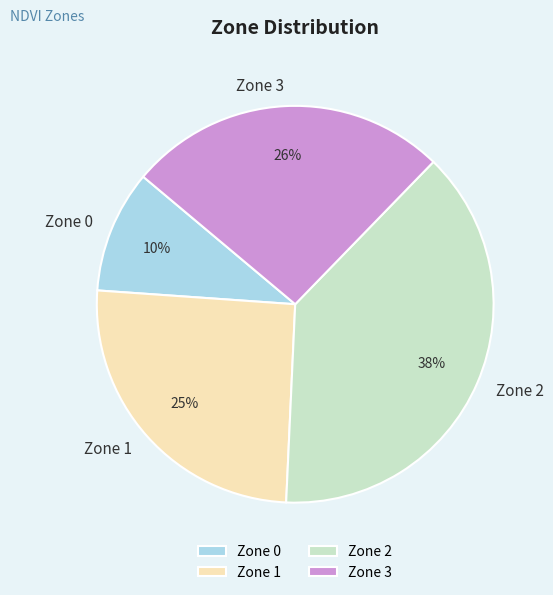

What is the largest slice in the pie chart?

Zone 2